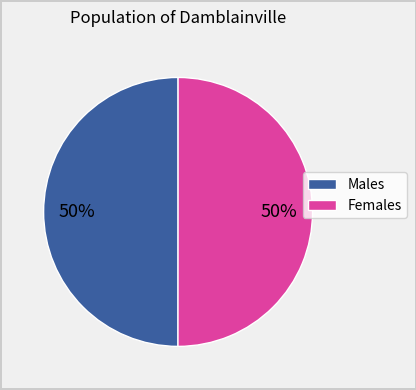

To the nearest percent, what is the average slice percentage?

50%